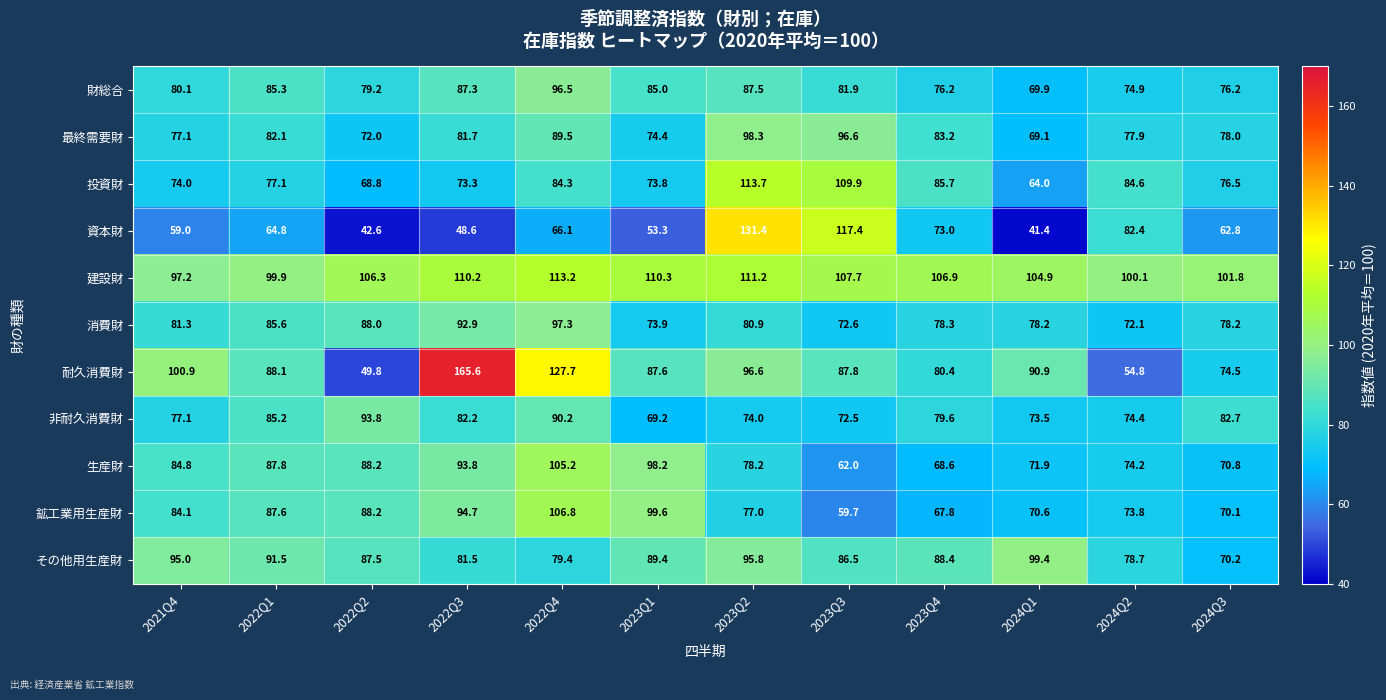

Between 2022Q4 and 2024Q3, which series saw the biggest shift?

耐久消費財